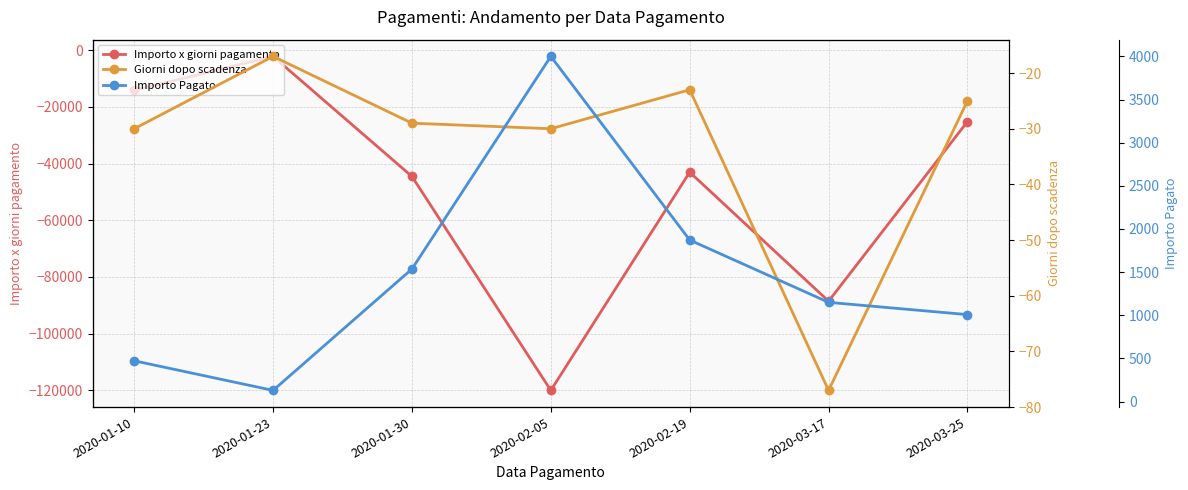

True or false: Giorni dopo scadenza has more than 0 interior local peaks.

True